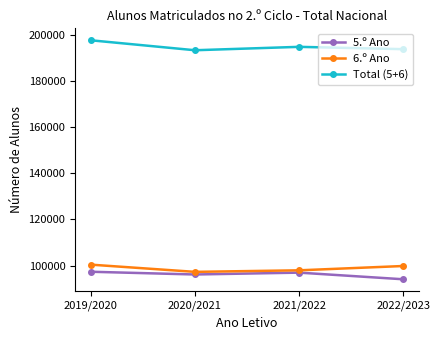

True or false: 6.º Ano and 5.º Ano intersect in this chart.

False